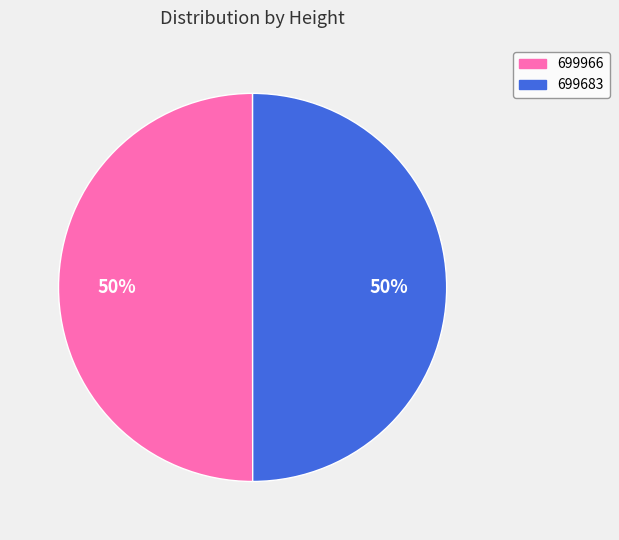

What is the ratio of the value at 699683 to the value at 699966?

1.0